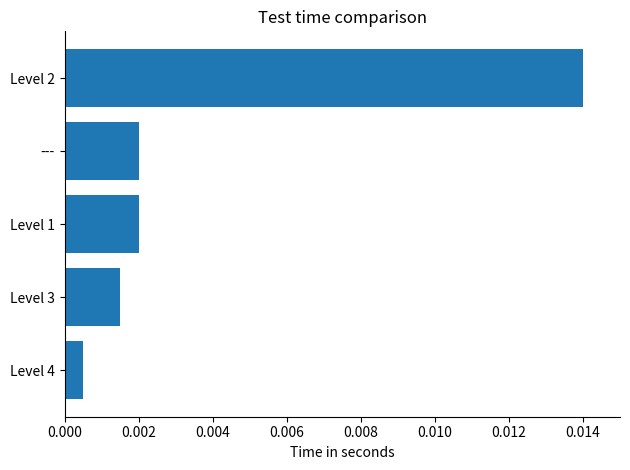

Where is the data nearest to the value 0?

Level 4